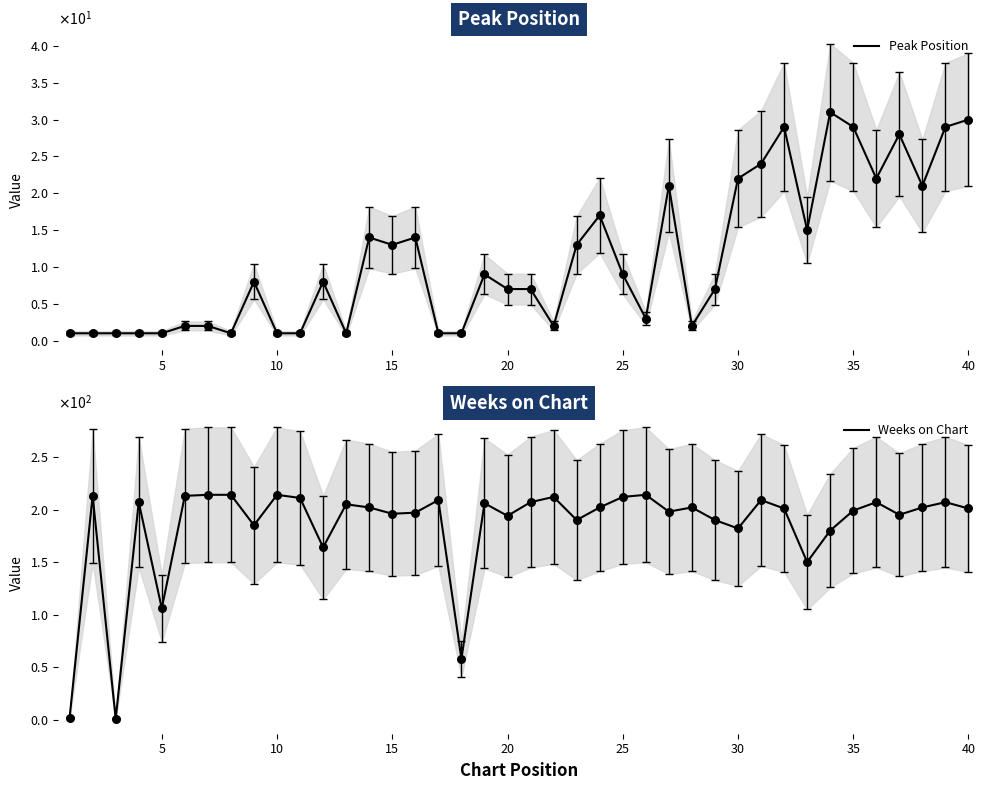

Which series has the widest spread of Y values?

Weeks on Chart